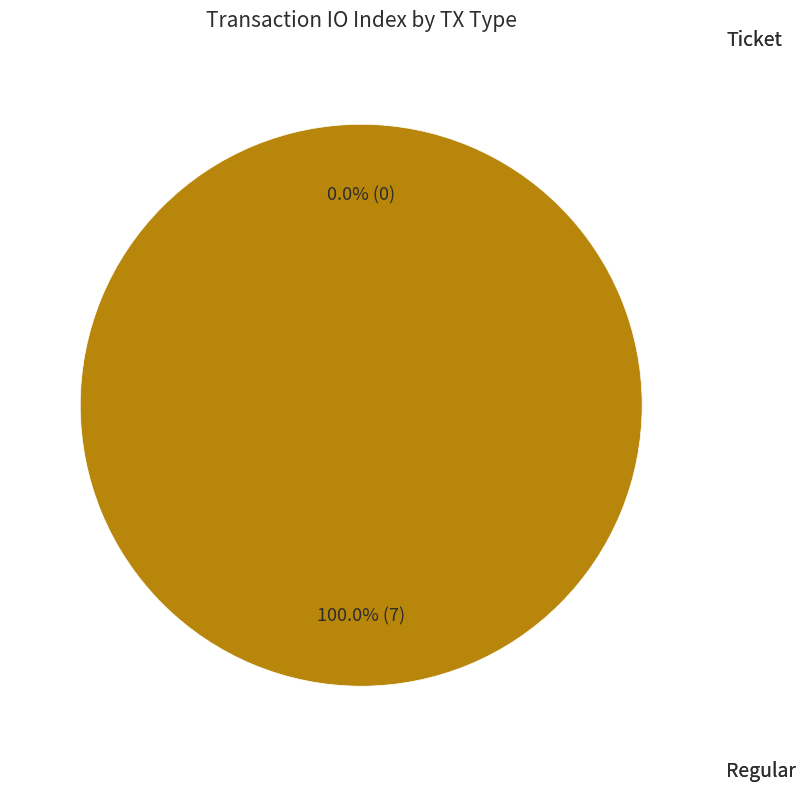

Is it true that Ticket (io_index=0) is 0% of the pie?

True